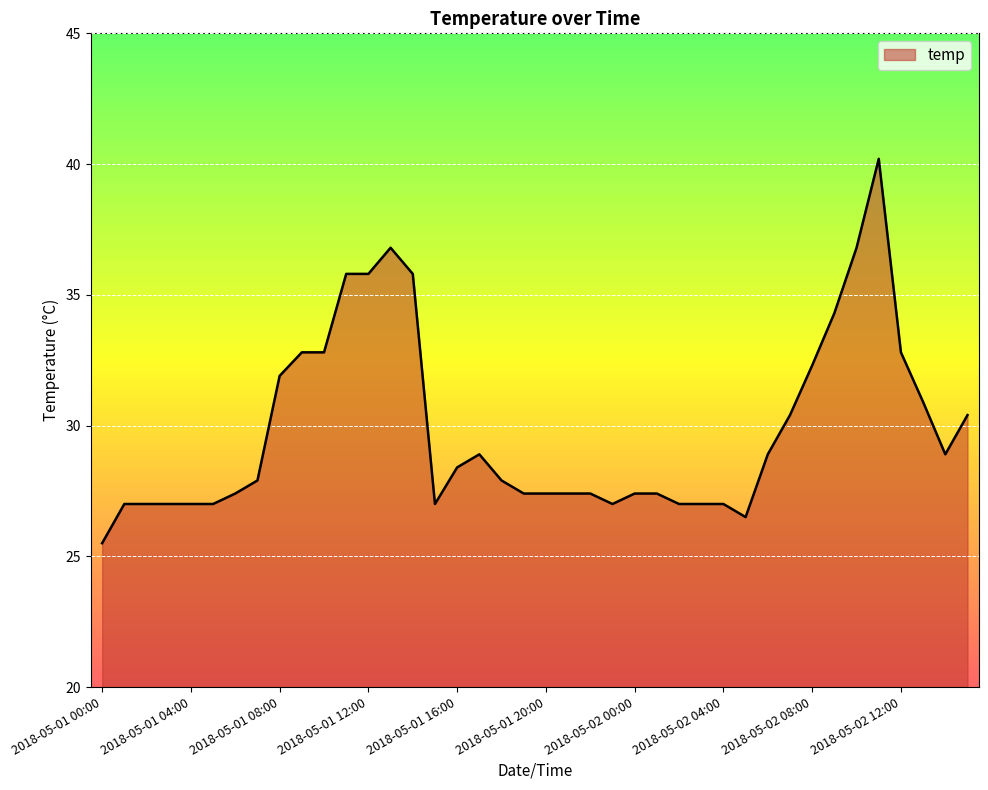

How many points are higher than both their immediate neighbors (excluding endpoints)?

3